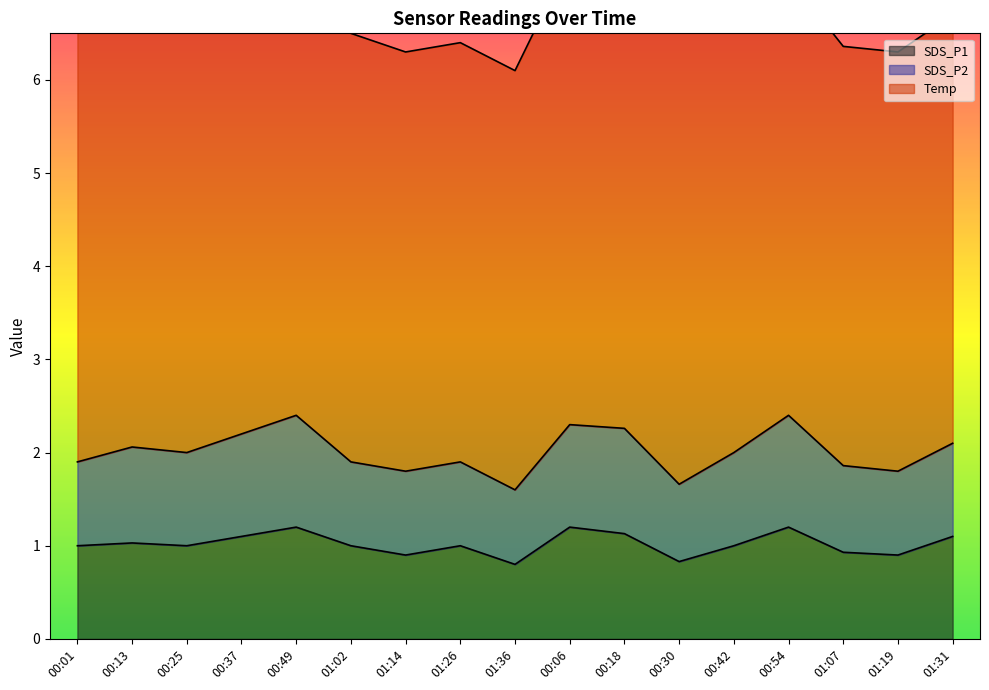

True or false: SDS_P1 has a value of 0.8 at 00:54.

False